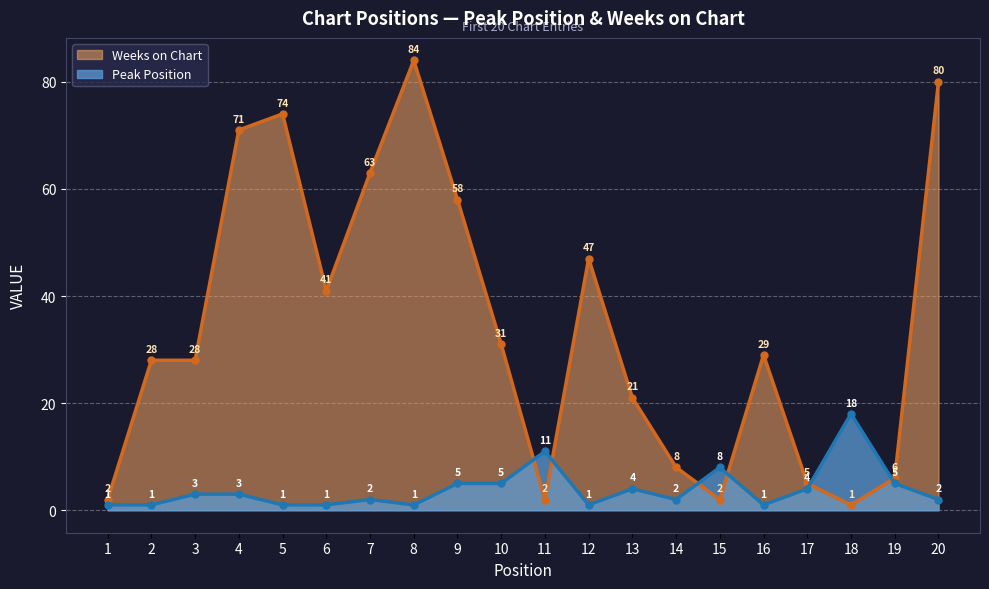

At how many categories does at least one series exceed 81?

1